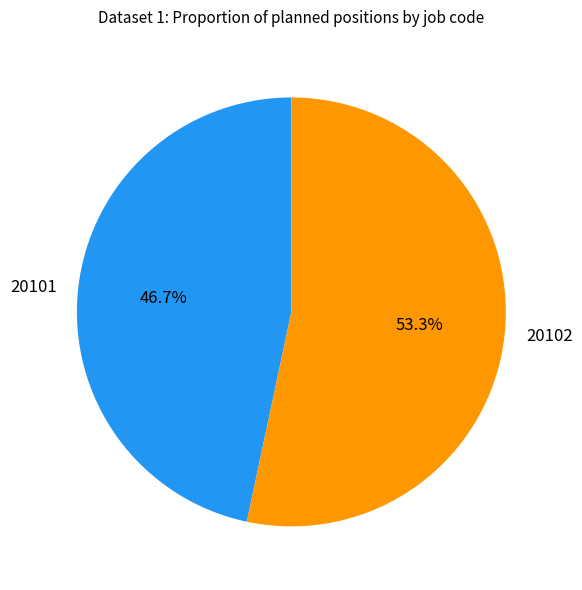

Count the number of slices in the pie.

2